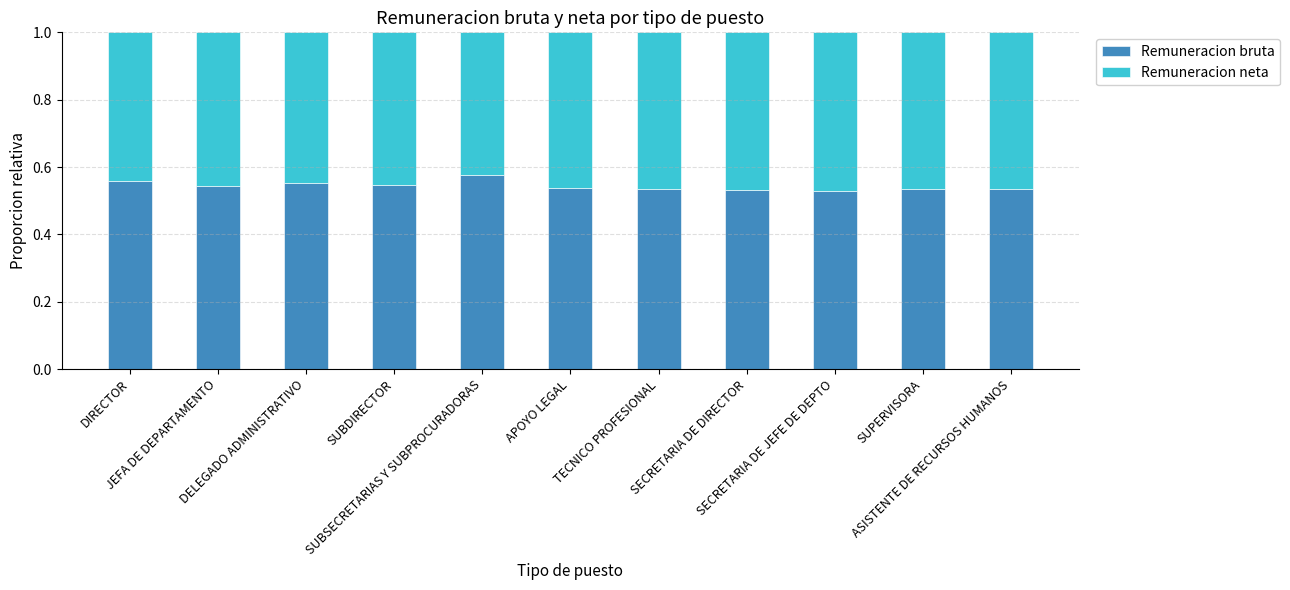

Count the Remuneracion bruta values in the range 0 to 1.

11